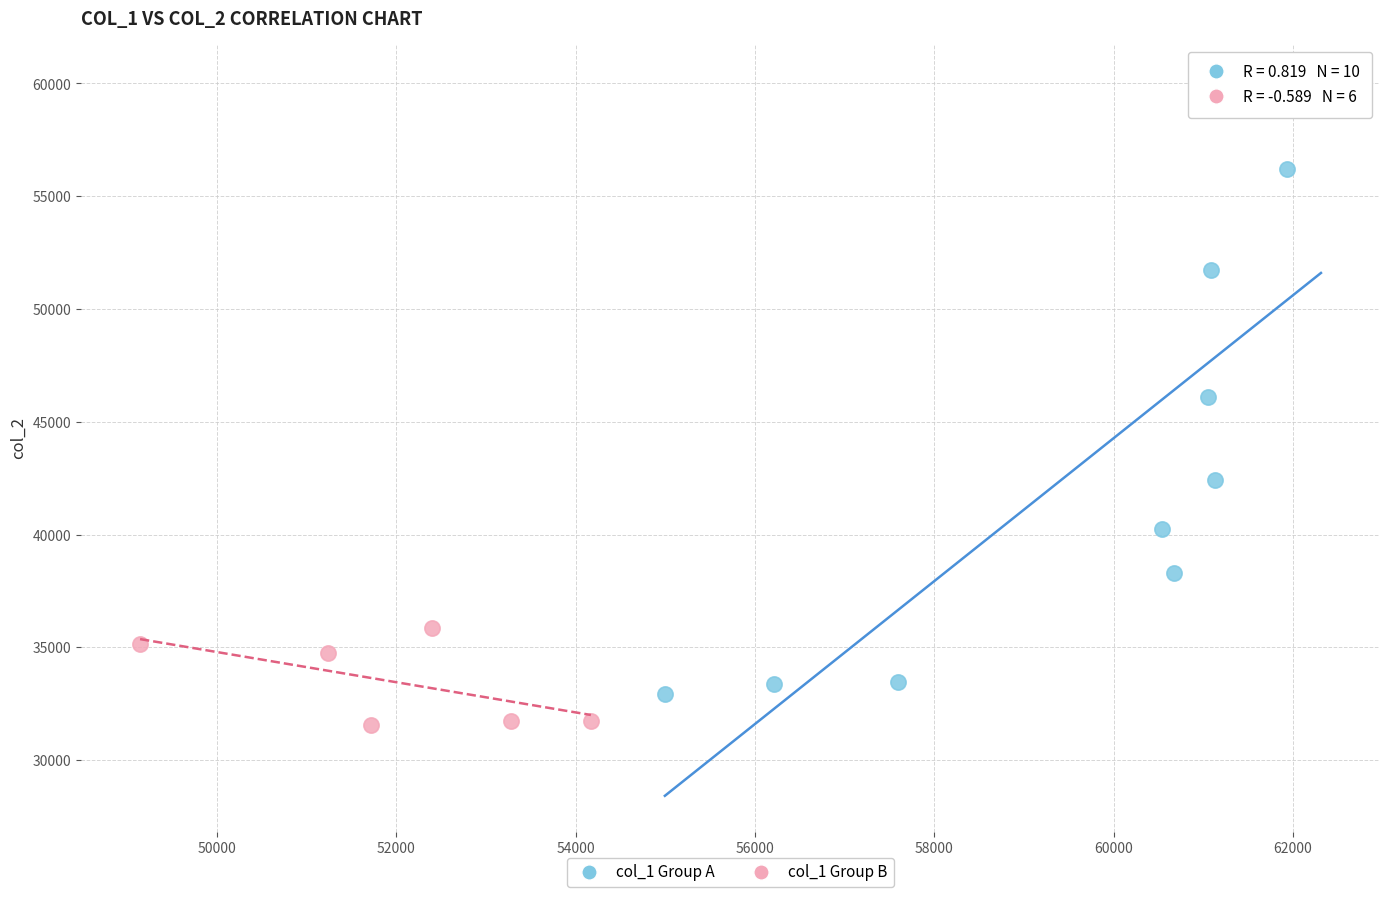

What are all the series names shown in the legend?

col_1 Group A, col_1 Group B